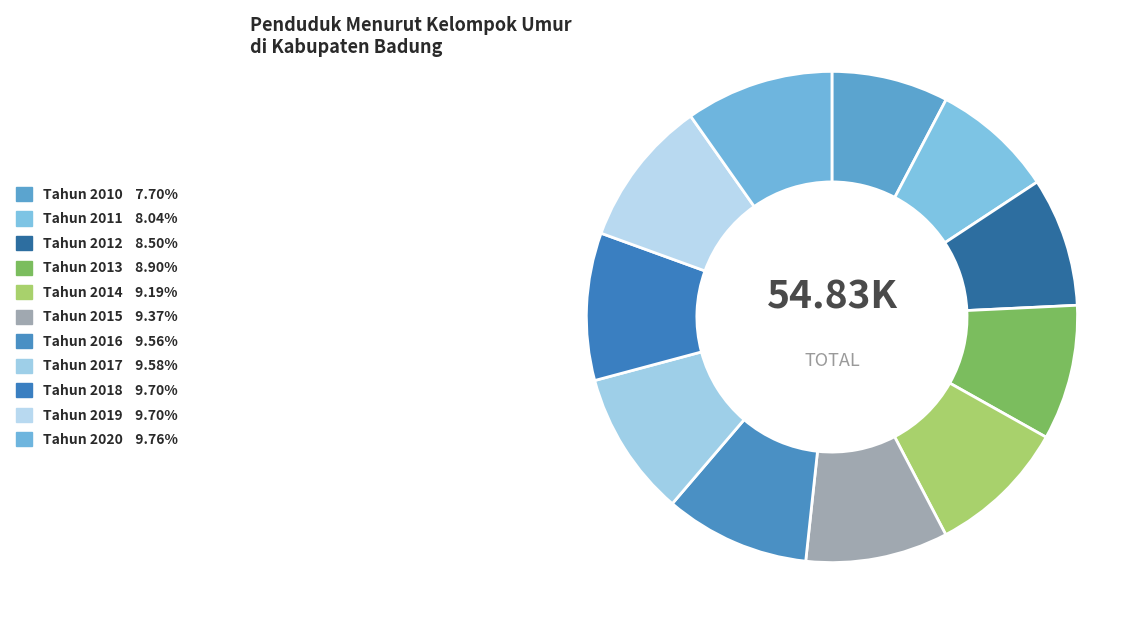

How much of the chart is everything except Tahun 2010?

92.3%